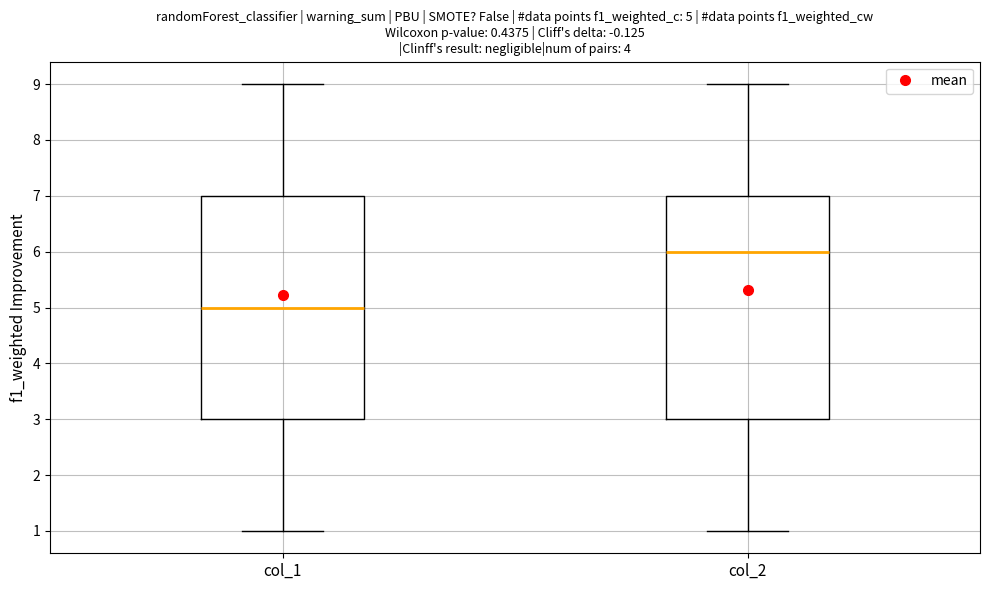

Which box has the highest median line?

col_2